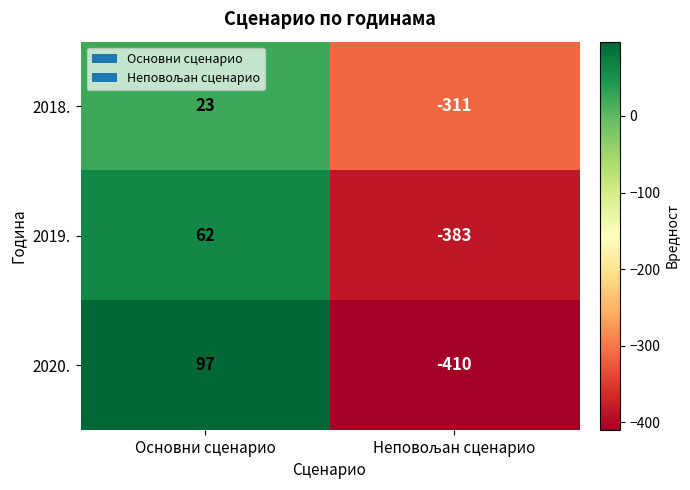

What is the sum of all 2019. values?

-321